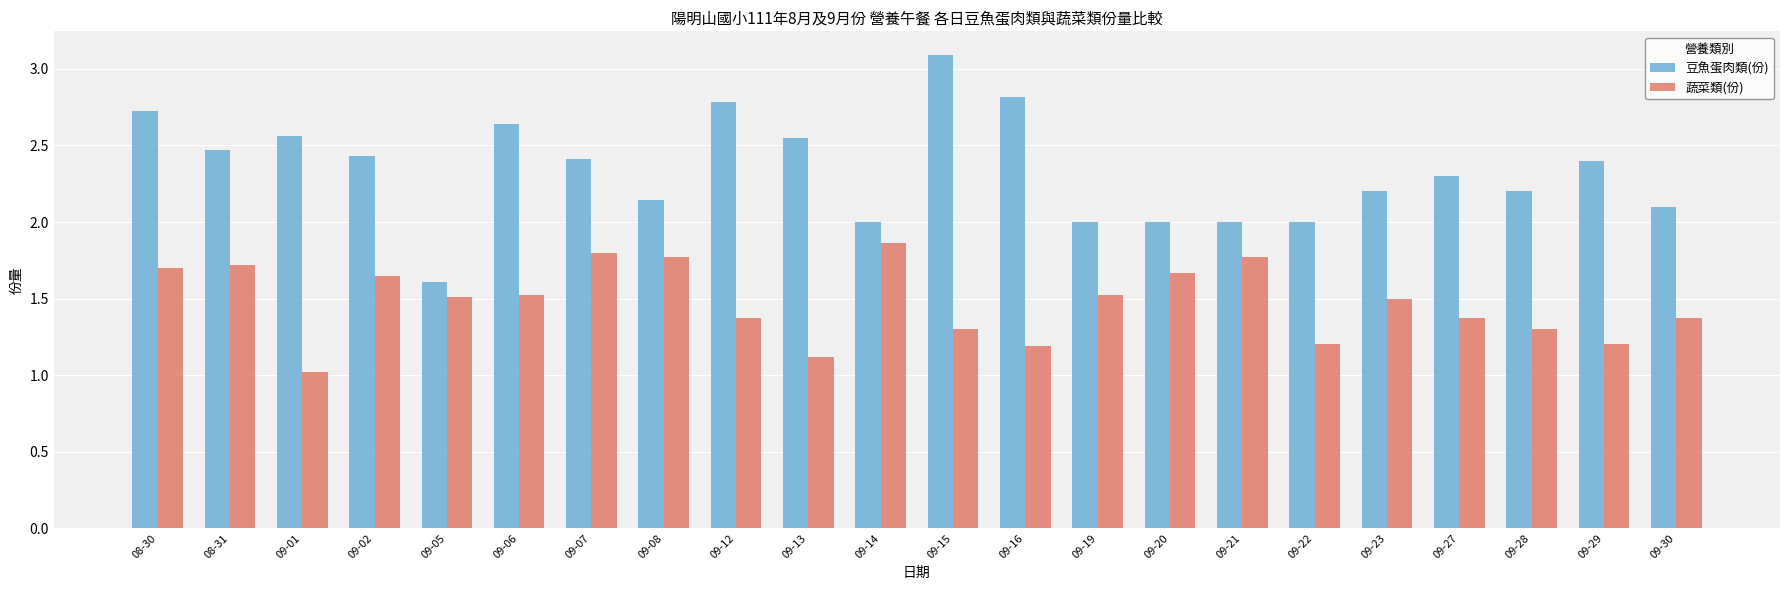

What is the sum of all 蔬菜類(份) values?

32.4